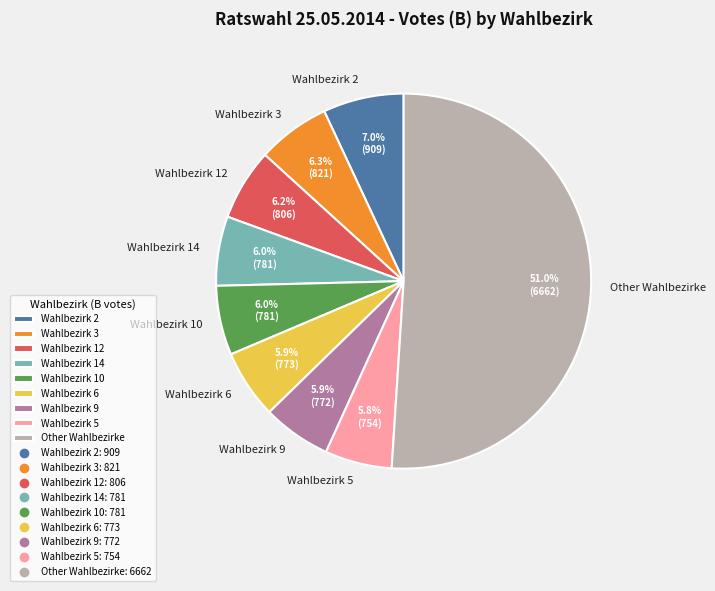

How many segments does this pie chart have?

9